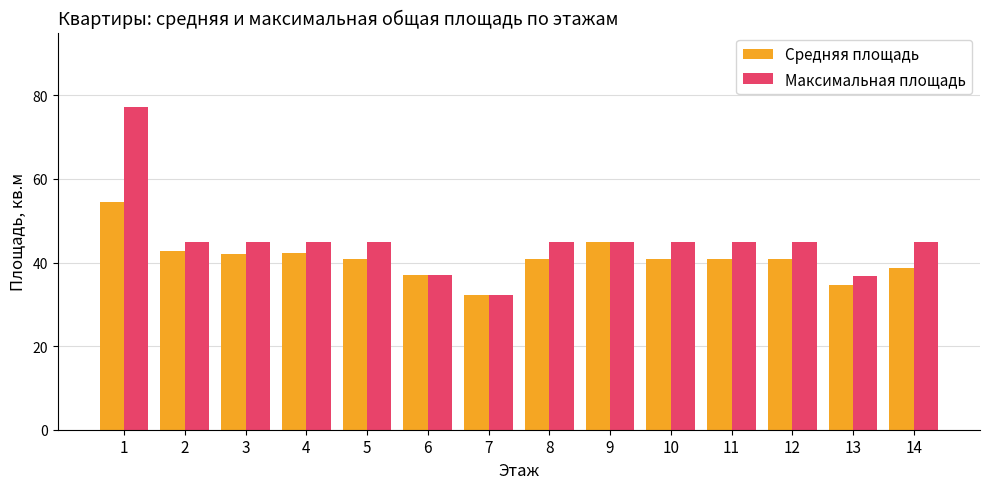

Rank the series by their average value, from lowest to highest.

Средняя площадь, Максимальная площадь